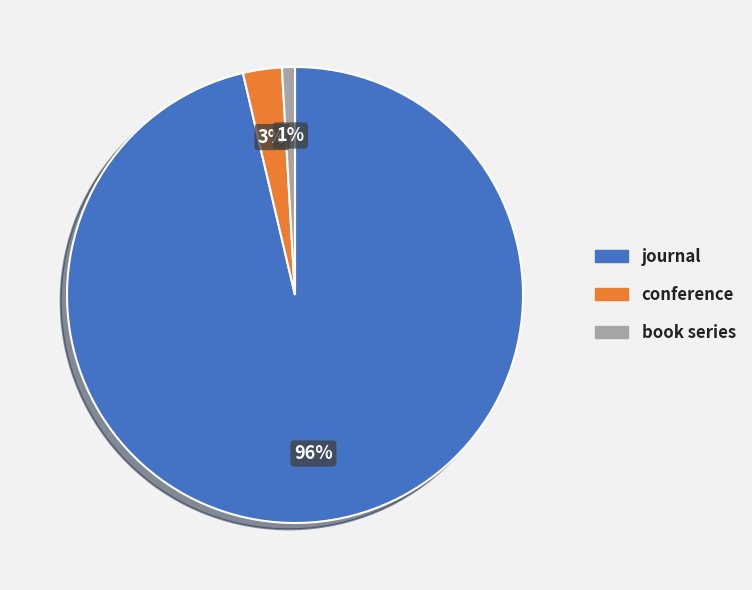

To the nearest percent, what is the difference between the book series and journal slice percentages?

95%